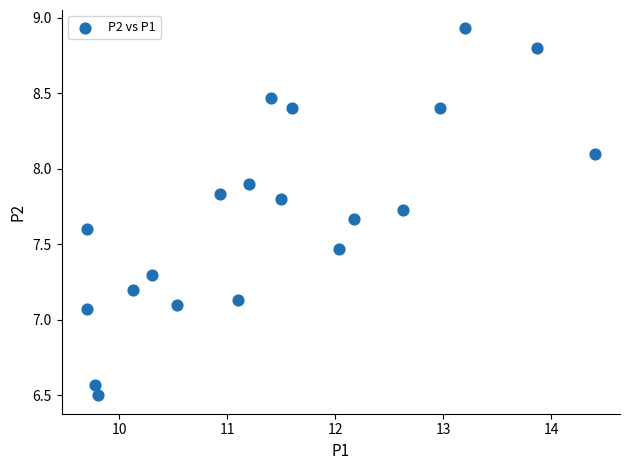

What is the range of Y values (max minus min)?

2.4